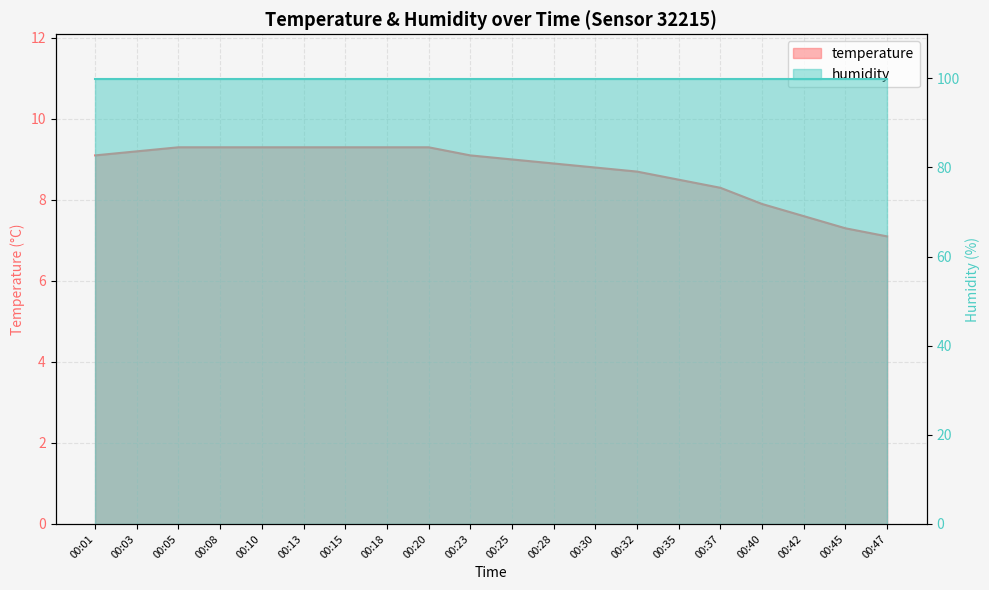

What is the smallest value displayed?

7.1